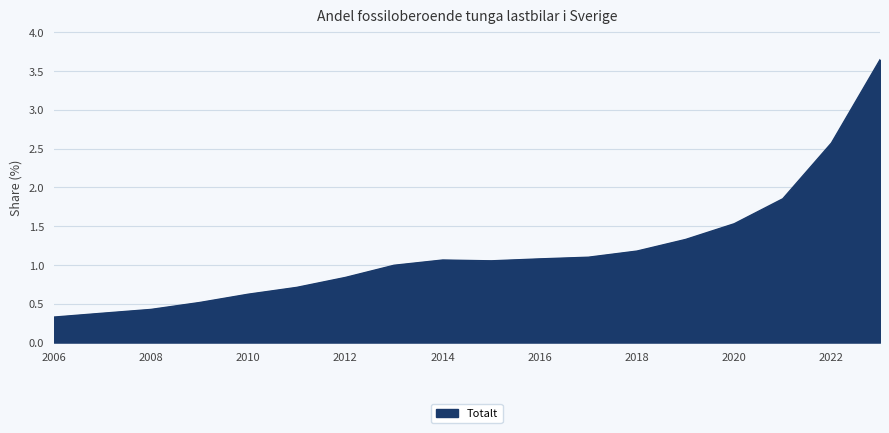

What is the difference between the maximum and minimum values?

3.3